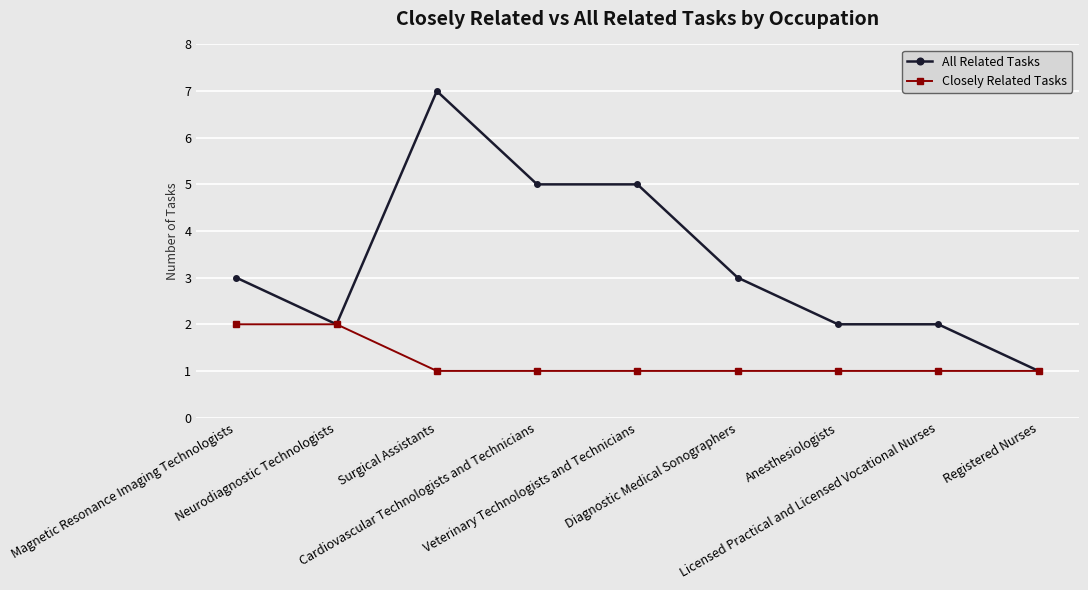

Rank the series by their average value, from lowest to highest.

Closely Related Tasks, All Related Tasks